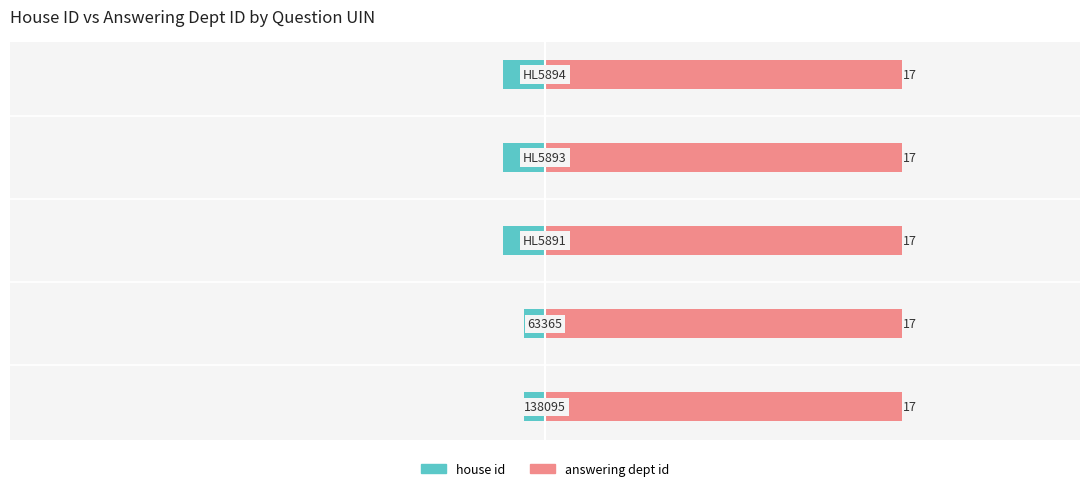

What is the difference between the highest and lowest values at 10?

2.4